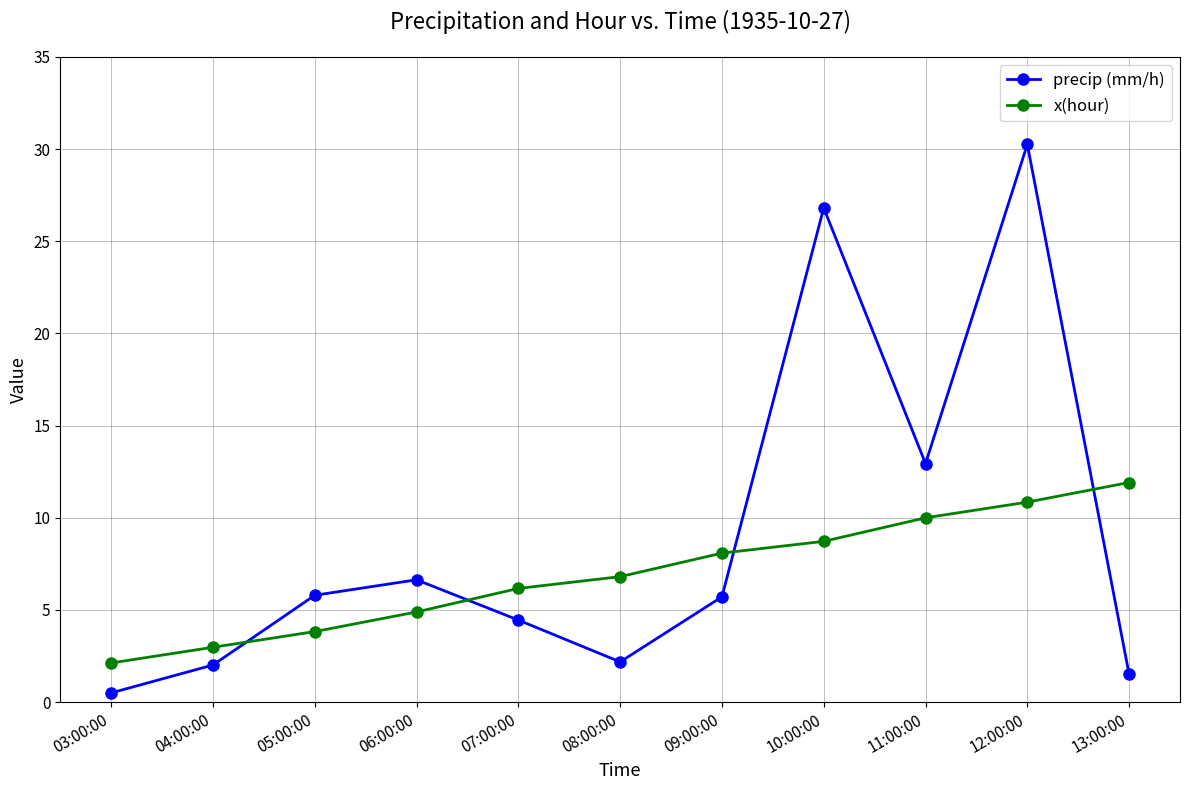

List the series in order of their overall mean, lowest first.

x(hour), precip (mm/h)